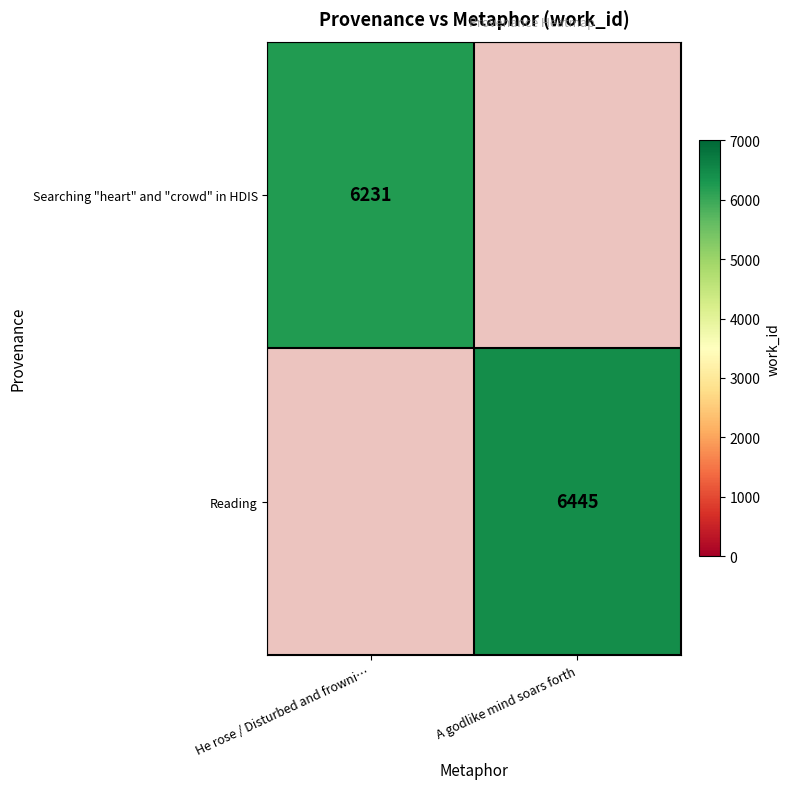

Which has a higher value, He rose / Disturbed and frowni… or A godlike mind soars forth?

A godlike mind soars forth